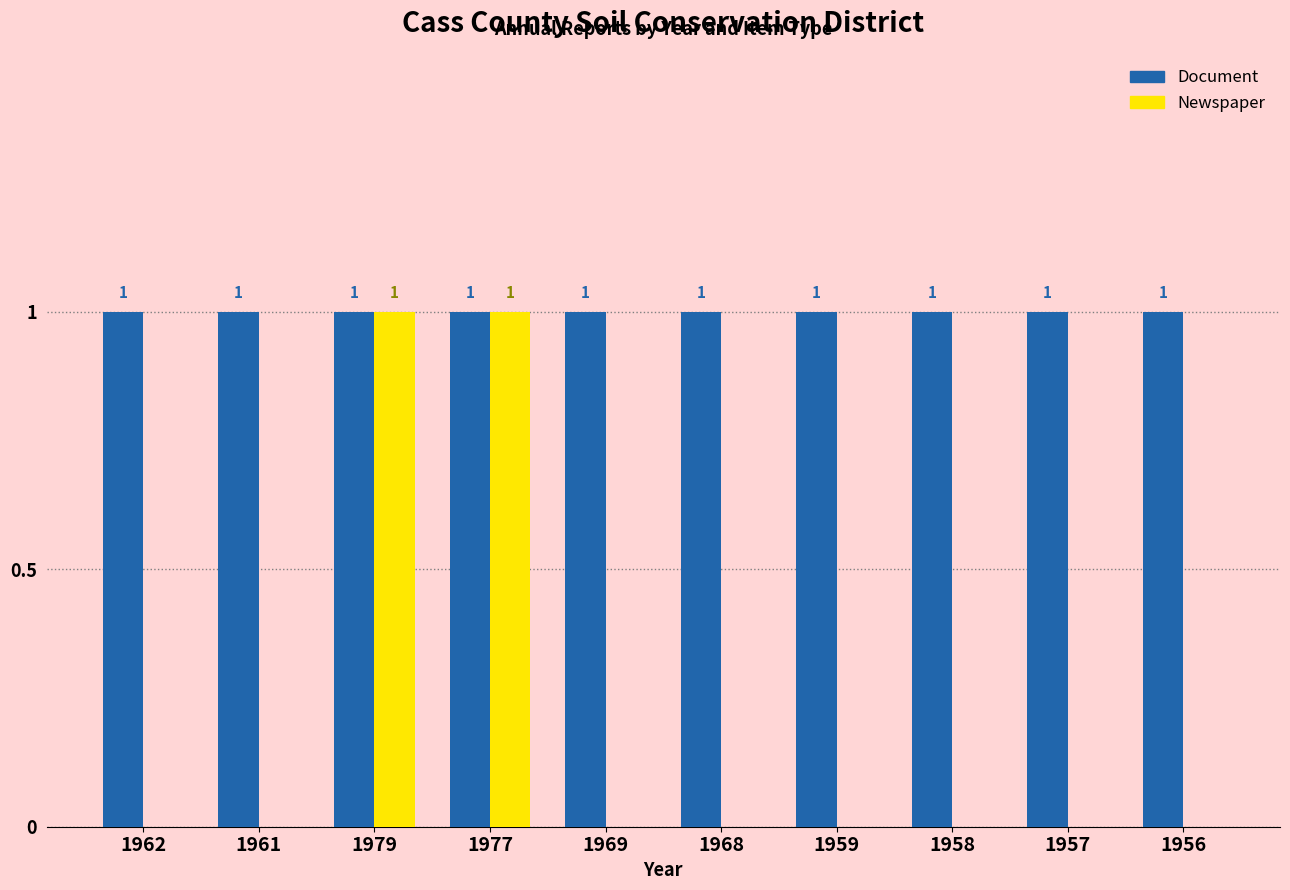

How many Newspaper values are between 0 and 1?

10